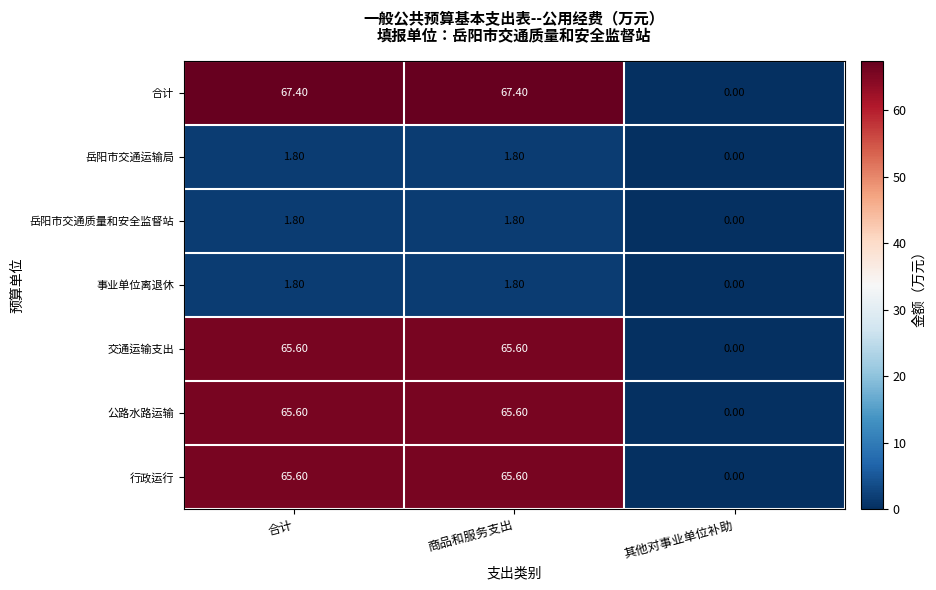

Which series has the largest total across all categories?

合计